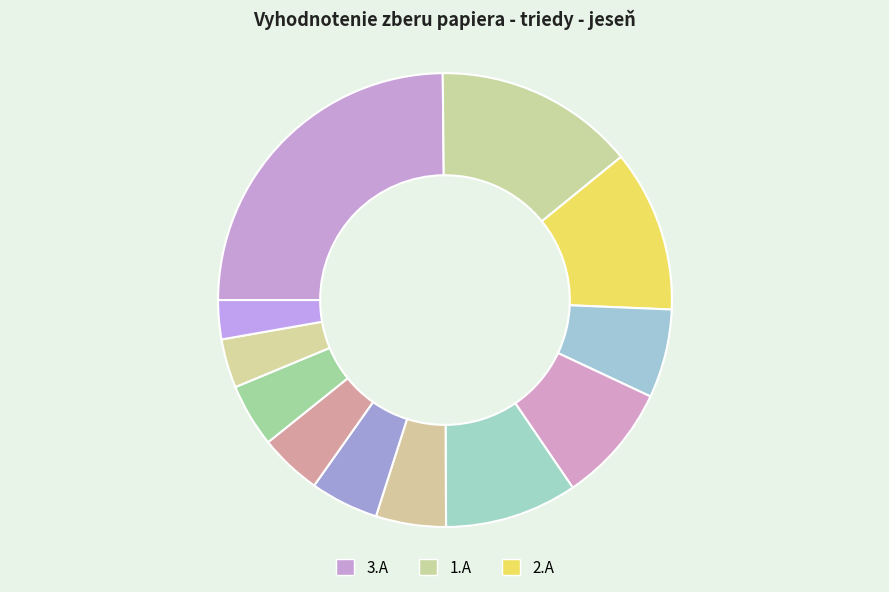

What is the smallest slice in the pie chart?

3.B